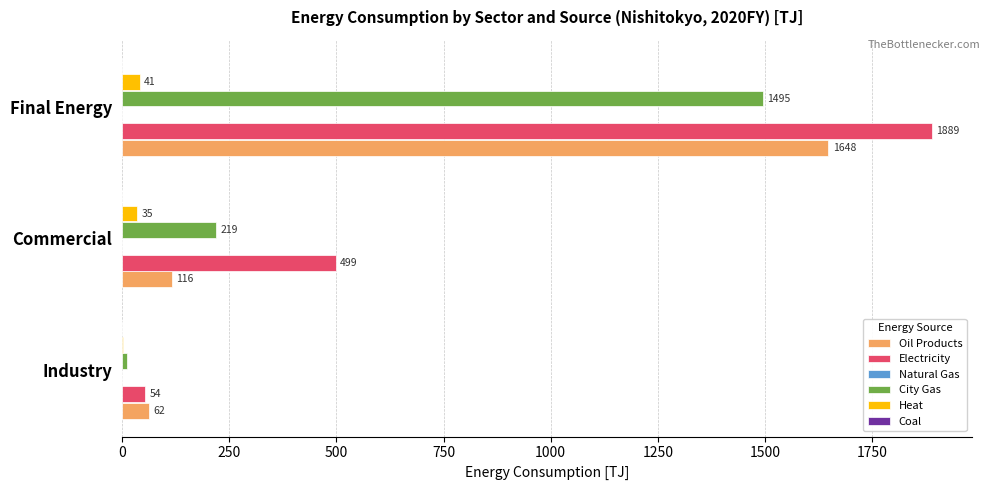

Is the value of Heat at Commercial greater than the value of City Gas at Final Energy?

No